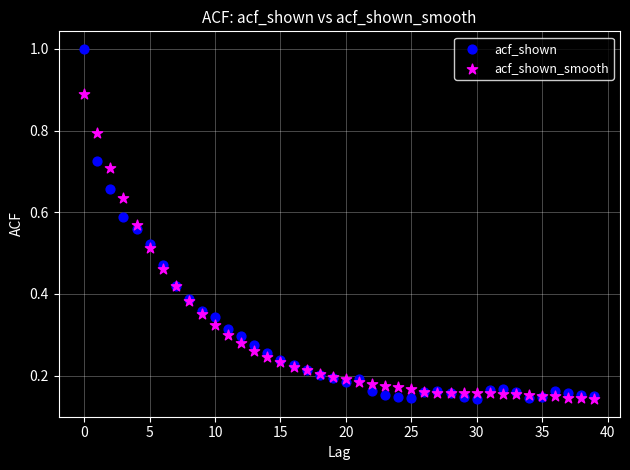

What are all the series names shown in the legend?

acf_shown, acf_shown_smooth